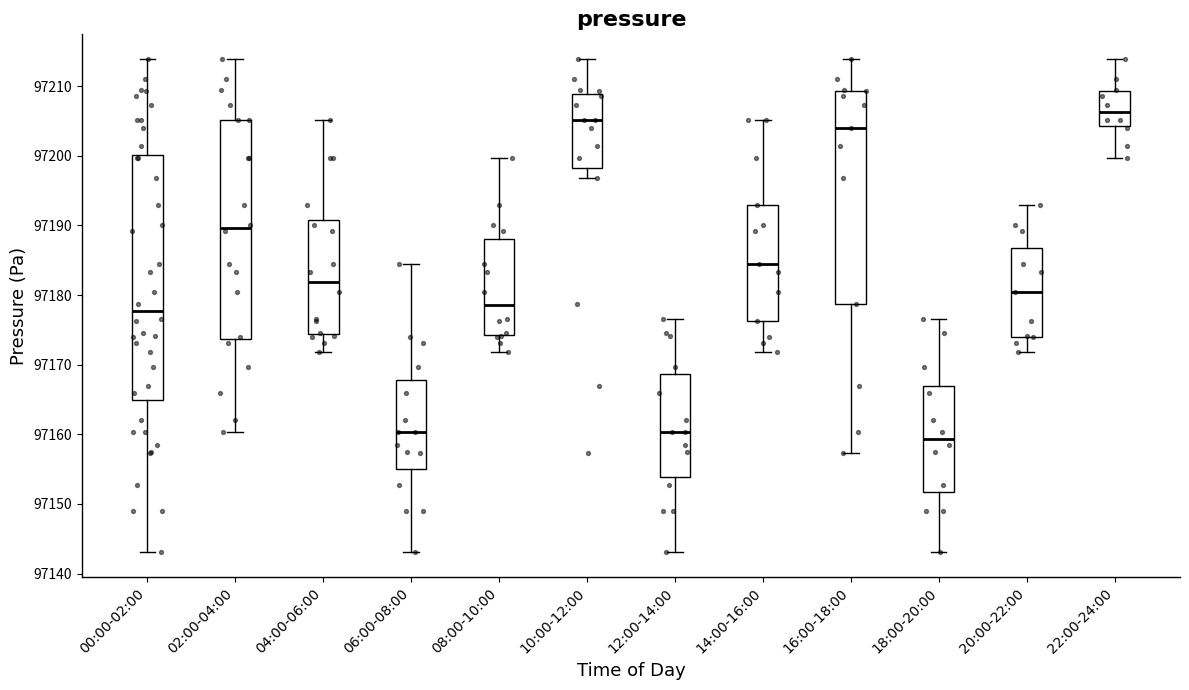

Where does the upper whisker of the box for 06:00-08:00 end on the y-axis? The values are not printed on the chart, so give them approximately, as read against the axis.

97185